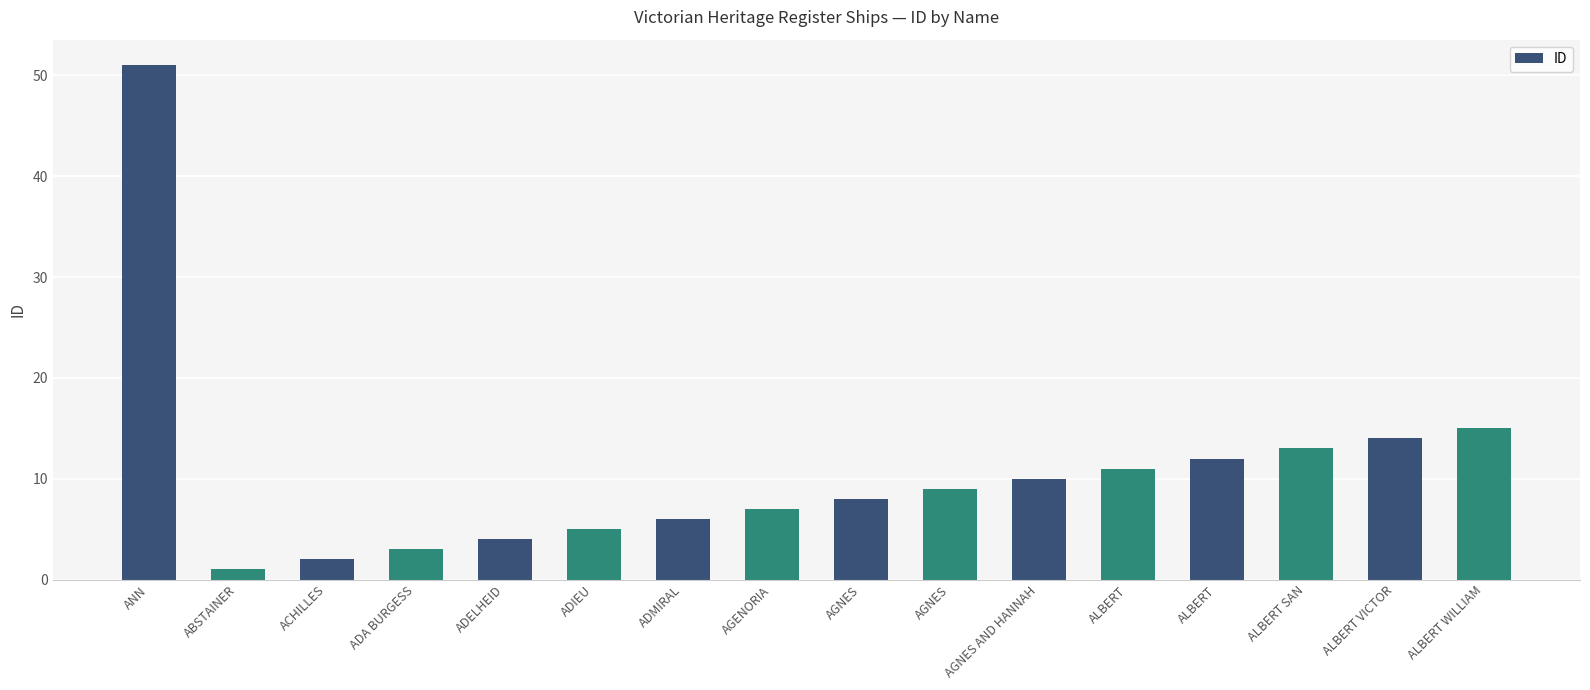

At which category does the chart reach its peak across all series?

ANN